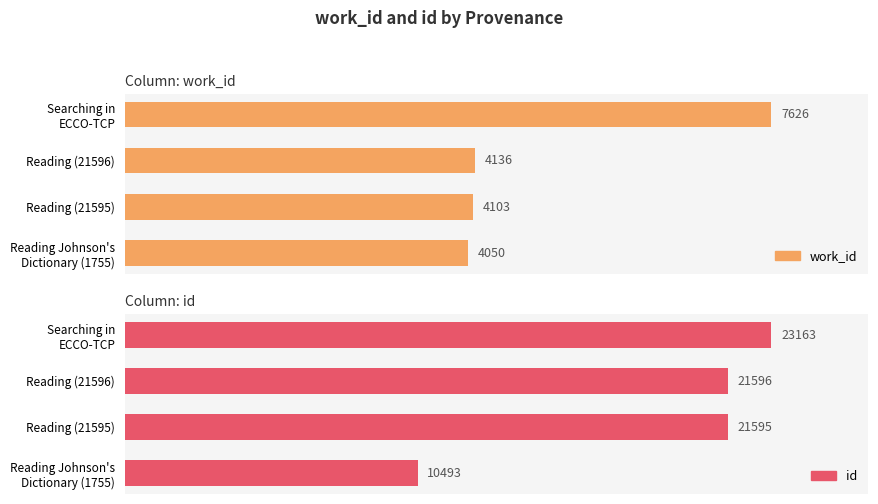

Does the chart contain stacked bars?

No